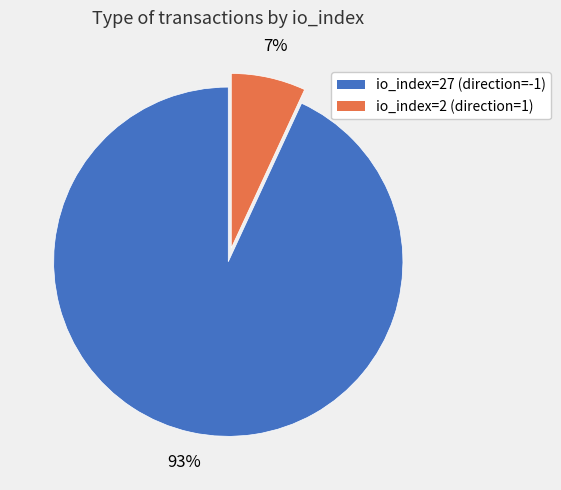

To the nearest percent, what is the difference between the largest and smallest slice percentages?

86%